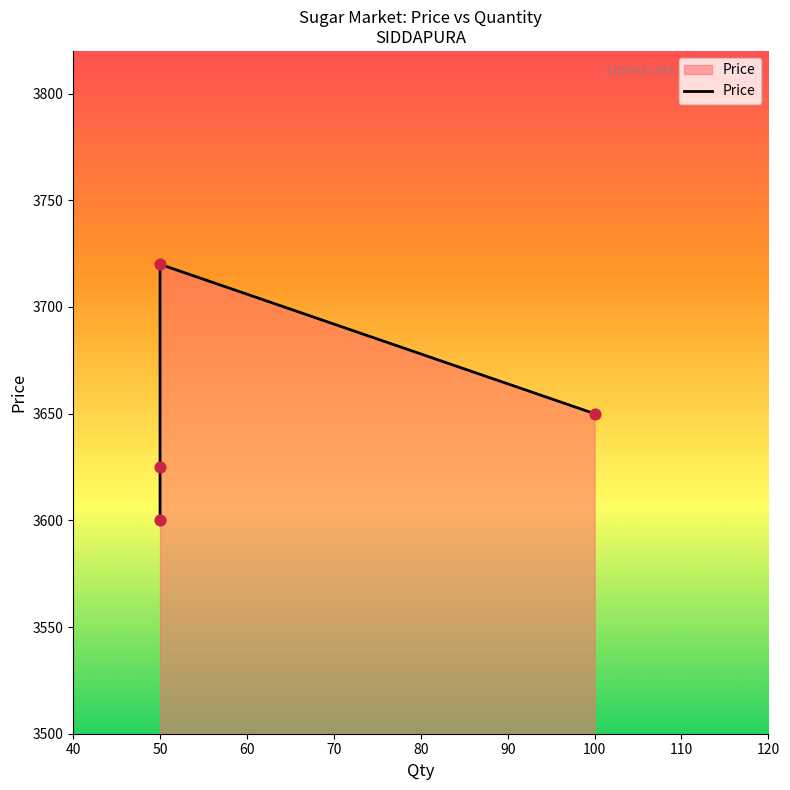

What is the change in value from 50 to 100?

-70